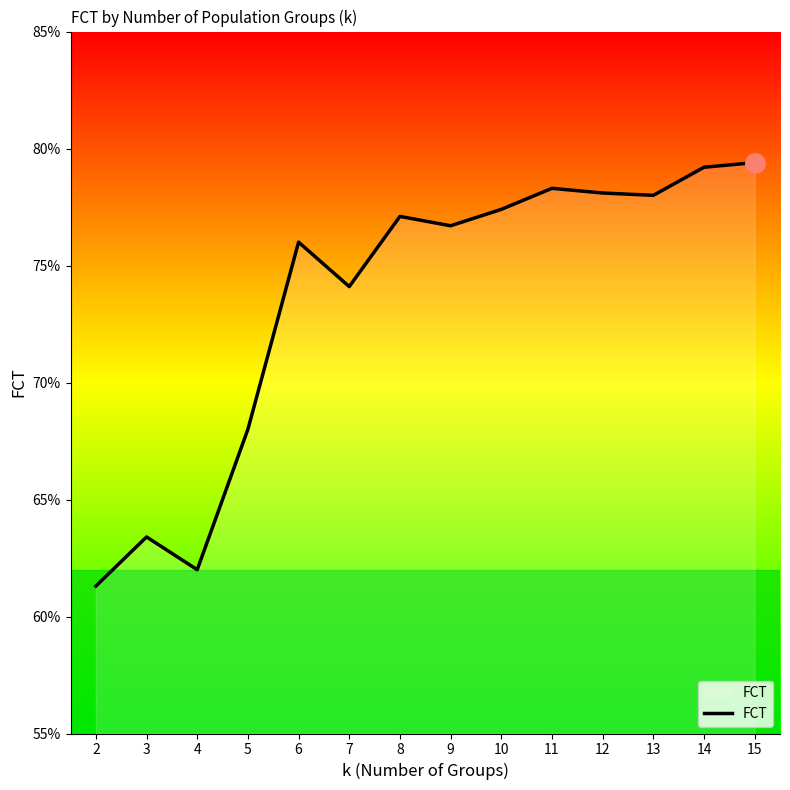

What is the minimum value shown in the chart?

0.6